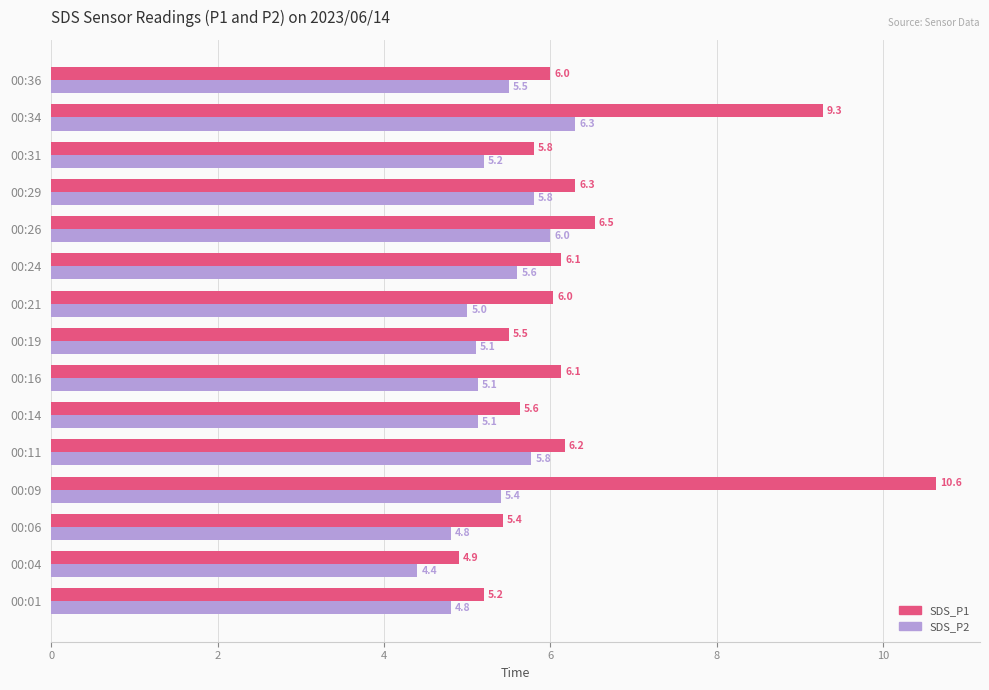

List the series in order of their peak value, highest first.

SDS_P1, SDS_P2